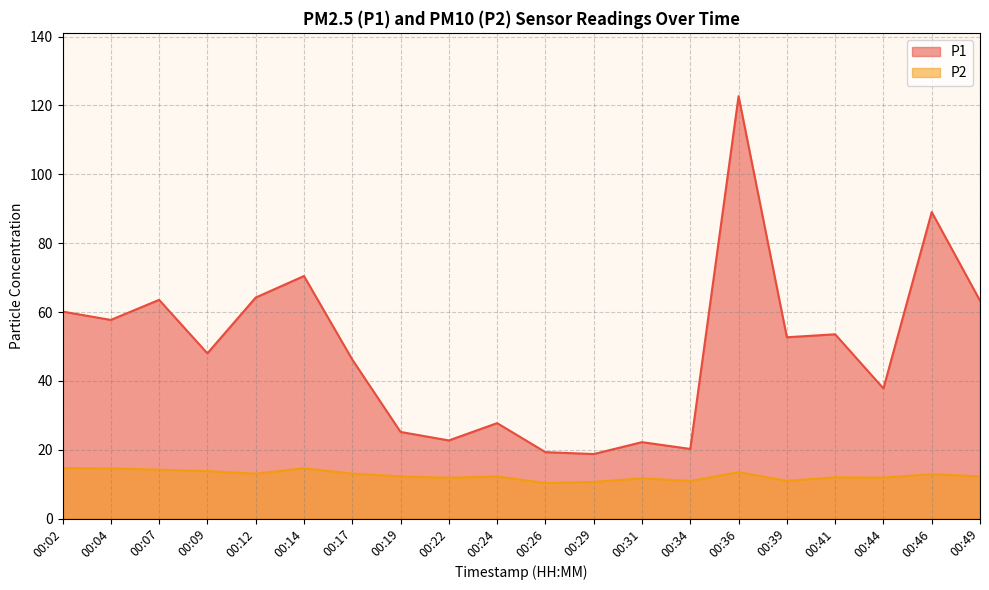

What is the value of the P1 point at the 9th from the left?

22.7